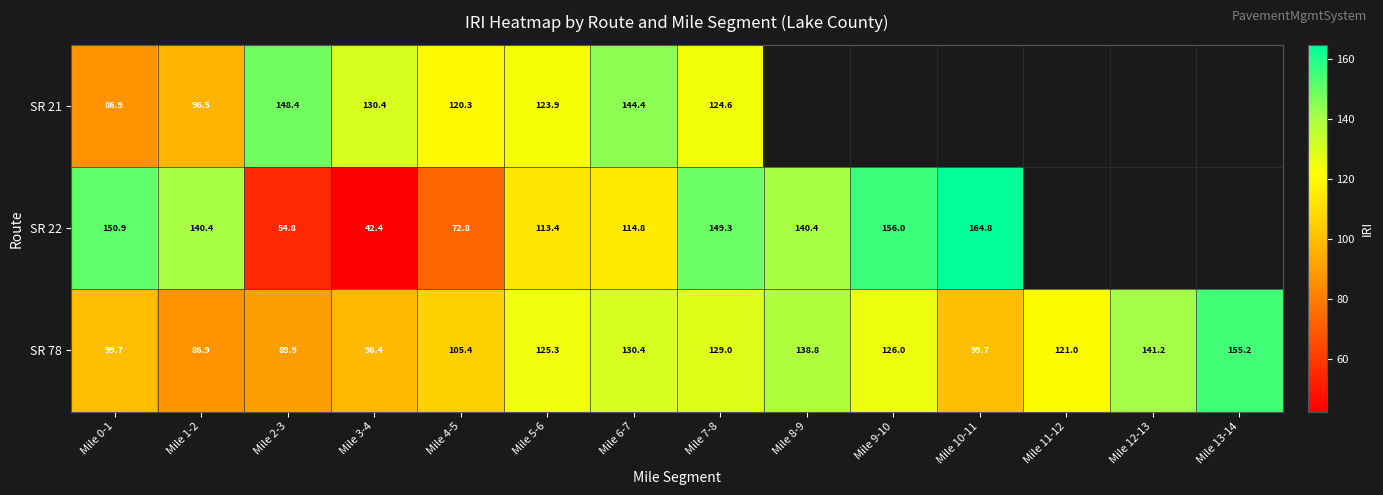

Is the value of SR 78 at Mile 9-10 greater than the value of SR 22 at Mile 3-4?

Yes